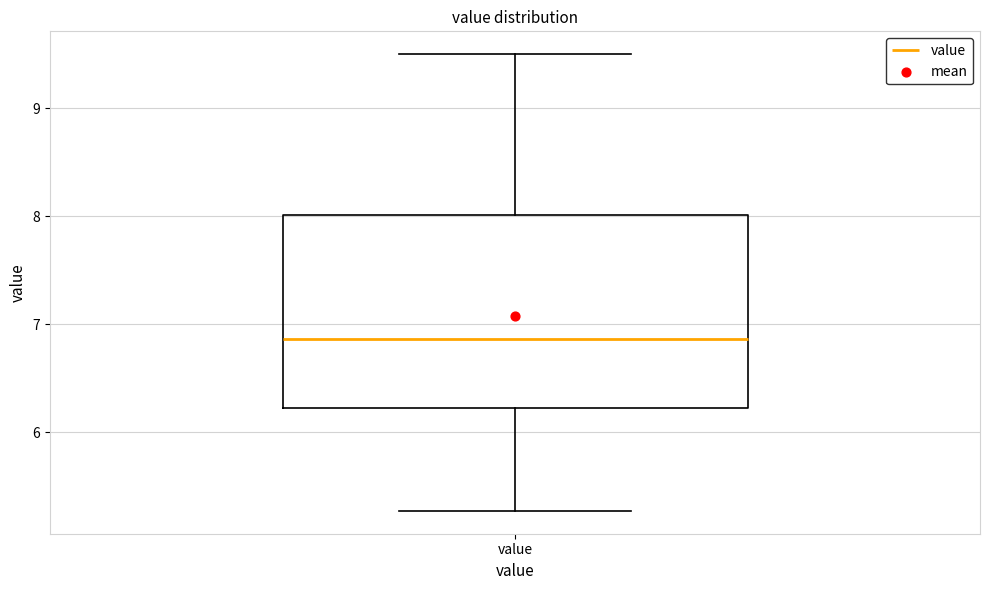

Where does the upper whisker of the box for value end on the y-axis? The values are not printed on the chart, so give them approximately, as read against the axis.

9.5